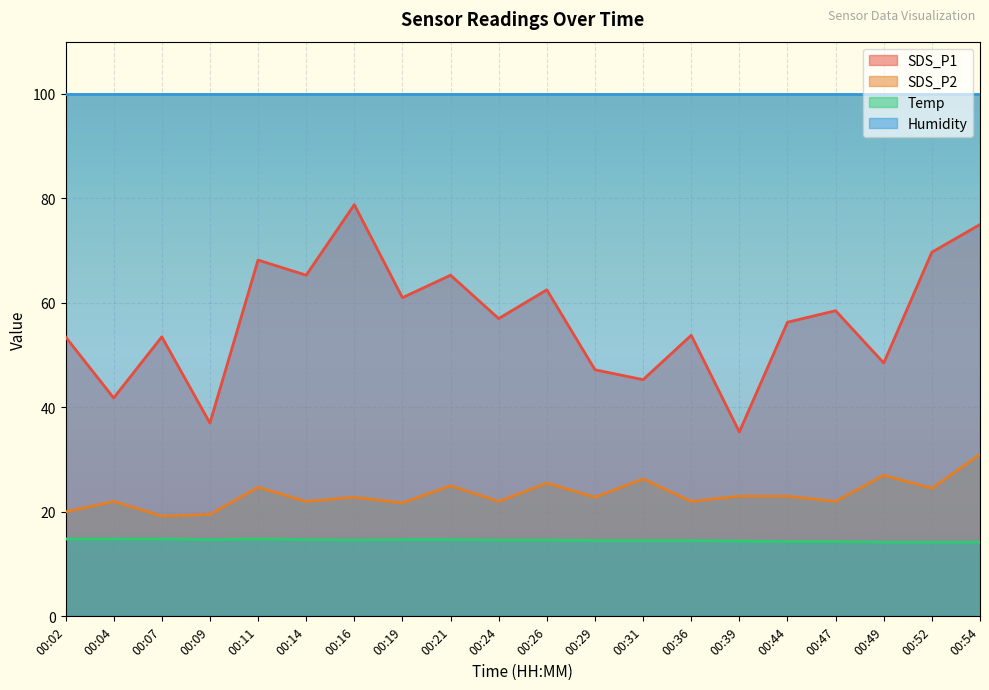

At which category is the sum across all series the highest?

00:54